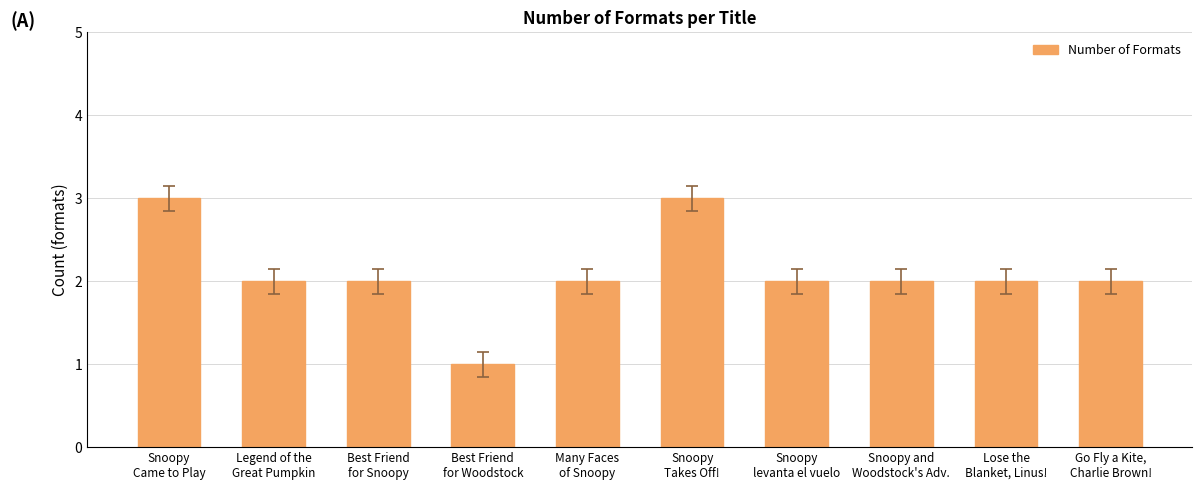

Reading right to left, what are all the values shown in this chart?

Go Fly a Kite,
Charlie Brown!=2	Lose the
Blanket, Linus!=2	Snoopy and
Woodstock's Adv.=2	Snoopy
levanta el vuelo=2	Snoopy
Takes Off!=3	Many Faces
of Snoopy=2	Best Friend
for Woodstock=1	Best Friend
for Snoopy=2	Legend of the
Great Pumpkin=2	Snoopy
Came to Play=3